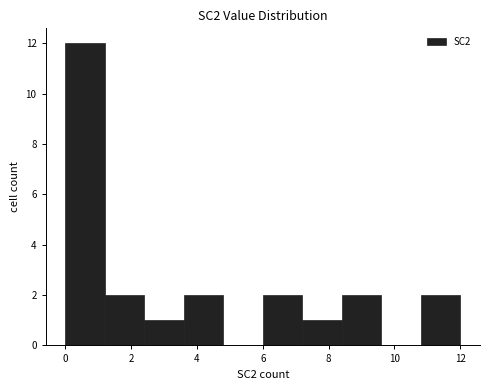

Which range on the x-axis has the tallest bar?

0.0 to 1.2